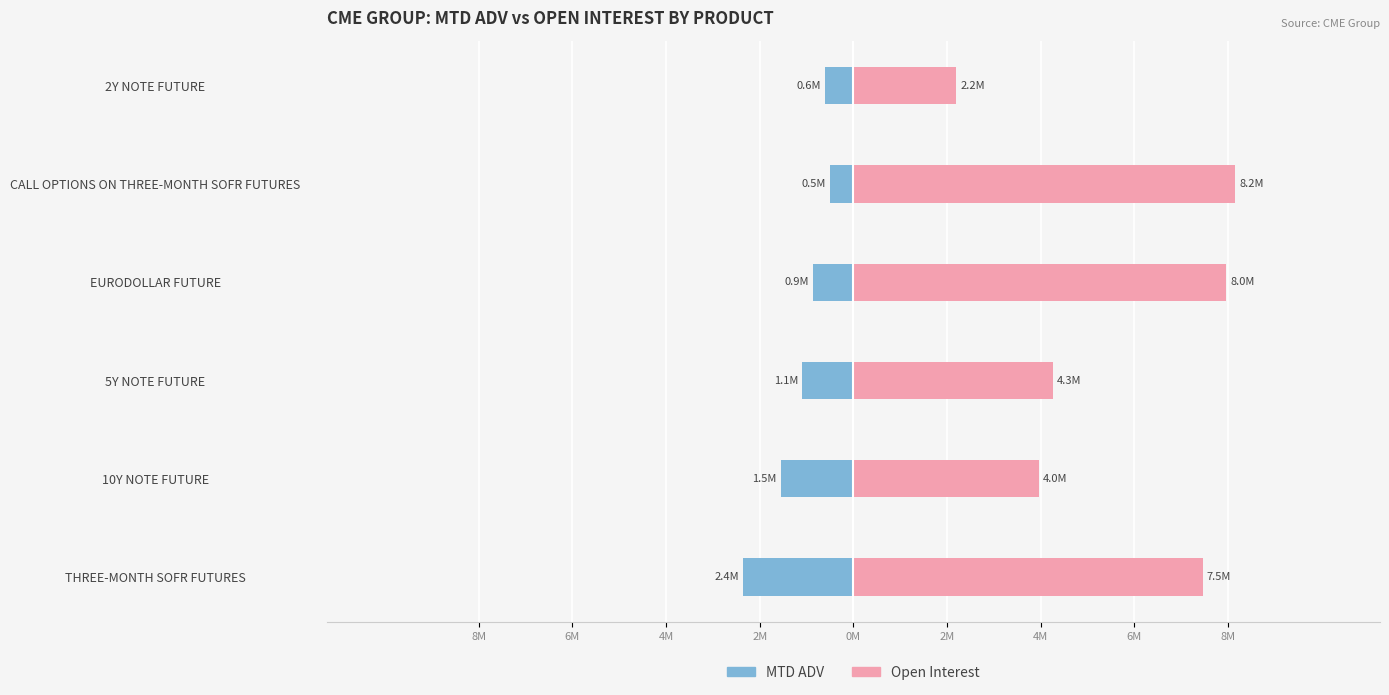

Does the chart contain stacked bars?

No